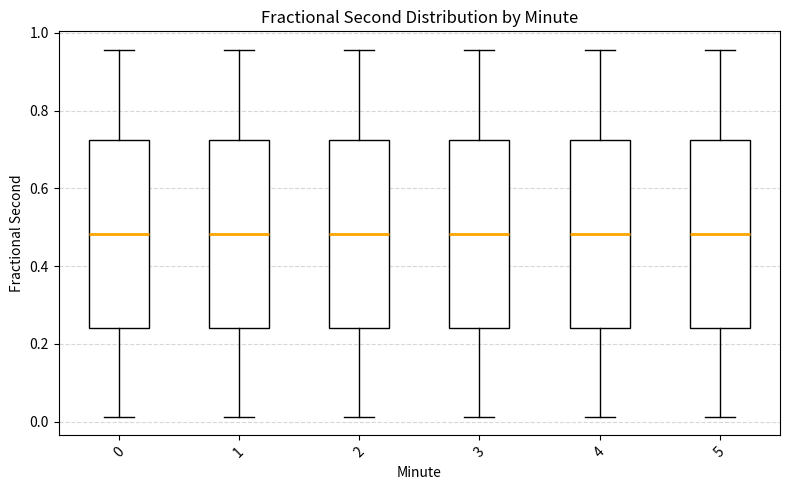

Reading left to right, read every box against the y-axis: the position of its median line, the range the box covers, and the ends of its whiskers. The values are not printed on the chart, so give them approximately, as read against the axis.

0: median 0.48, box 0.24 to 0.72, whiskers 0.02 to 0.96
1: median 0.48, box 0.24 to 0.72, whiskers 0.02 to 0.96
2: median 0.48, box 0.24 to 0.72, whiskers 0.02 to 0.96
3: median 0.48, box 0.24 to 0.72, whiskers 0.02 to 0.96
4: median 0.48, box 0.24 to 0.72, whiskers 0.02 to 0.96
5: median 0.48, box 0.24 to 0.72, whiskers 0.02 to 0.96